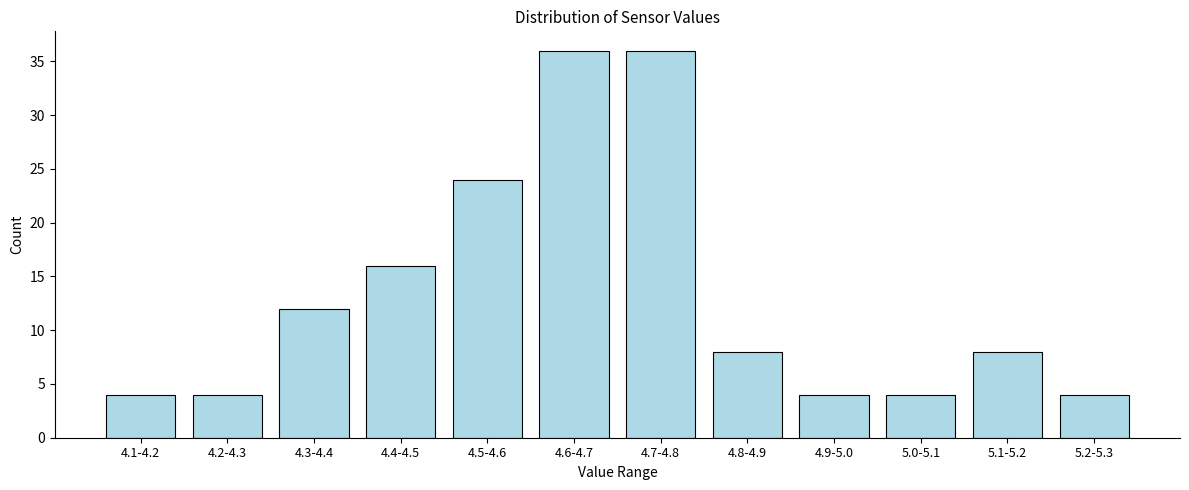

Reading right to left, extract all data points from this chart.

4	8	4	4	8	36	36	24	16	12	4	4